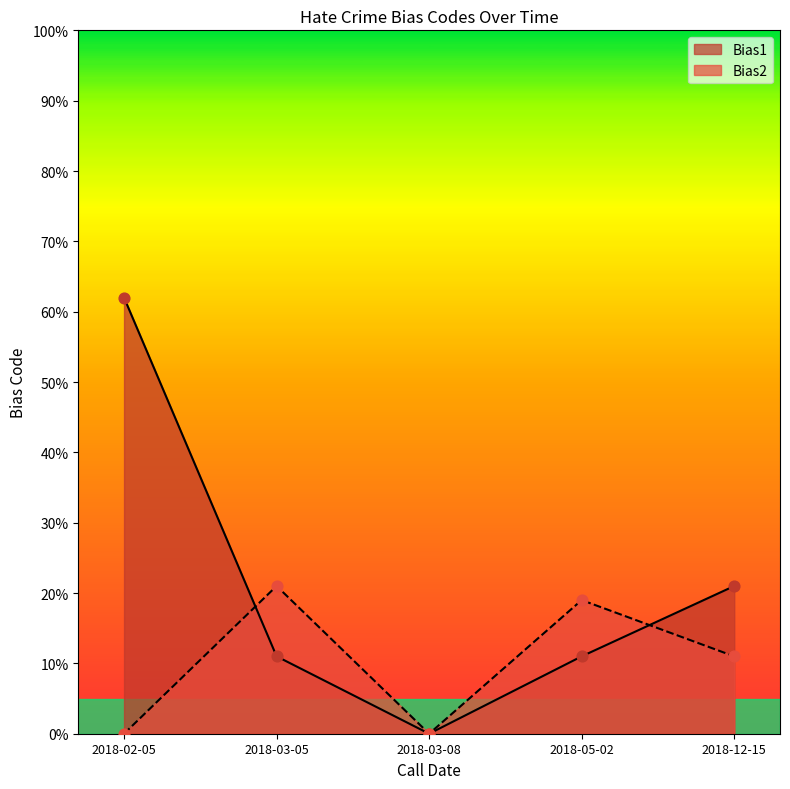

What is the total value across all series at 2018-12-15?

32